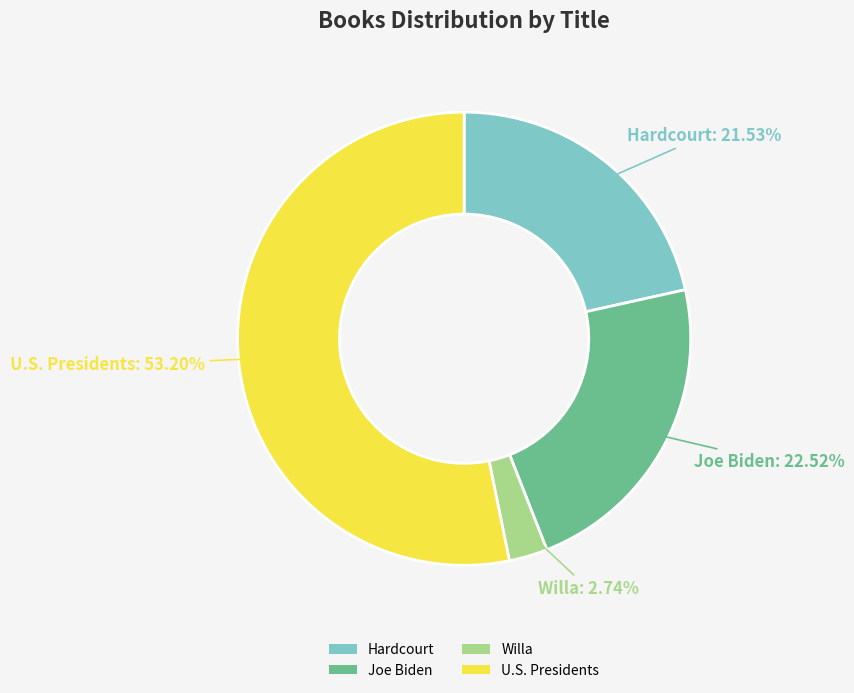

Which category accounts for the majority?

U.S. Presidents